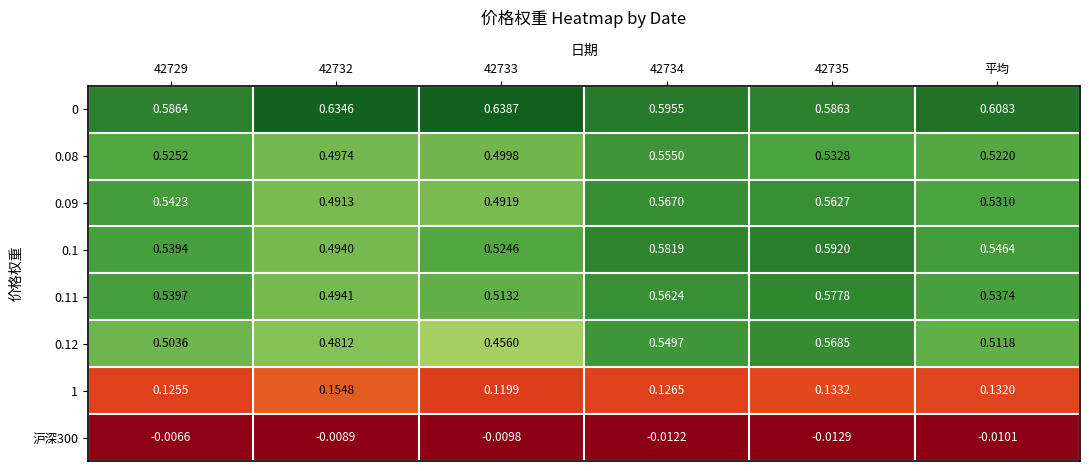

Is the value of 0.09 at 42735 greater than the value of 0.1 at 42735?

No